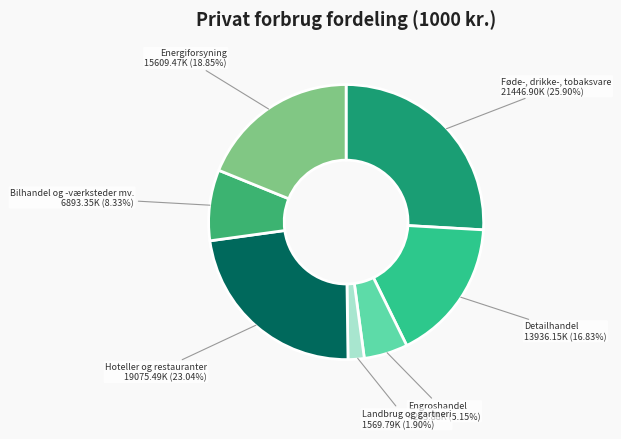

How many segments does this pie chart have?

7